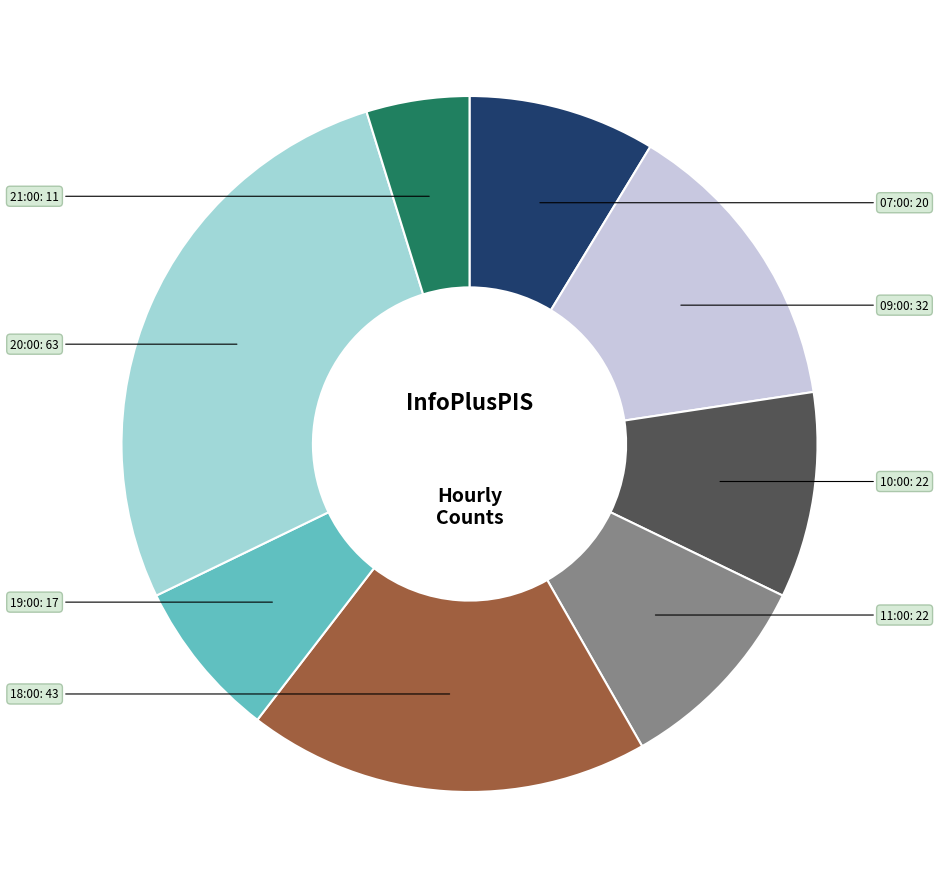

Does any single category account for the majority?

No